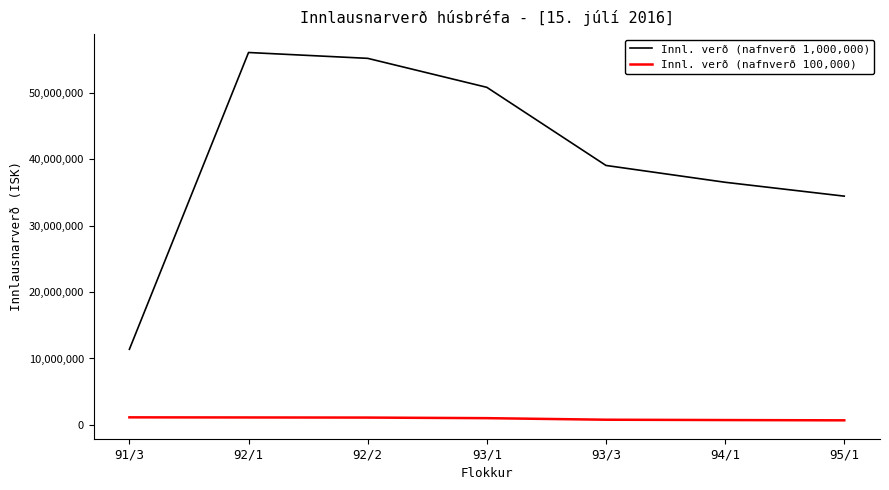

True or false: Innl. verð (nafnverð 1,000,000) and Innl. verð (nafnverð 100,000) intersect in this chart.

False